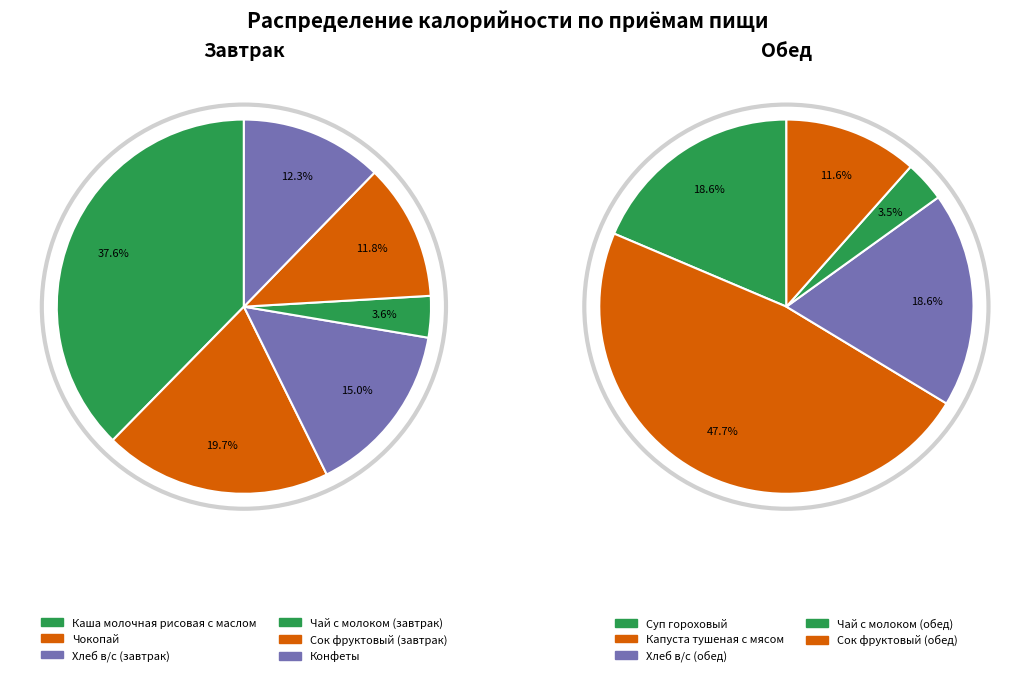

Which series changed the most between Хлеб в/с and Конфеты?

Обед